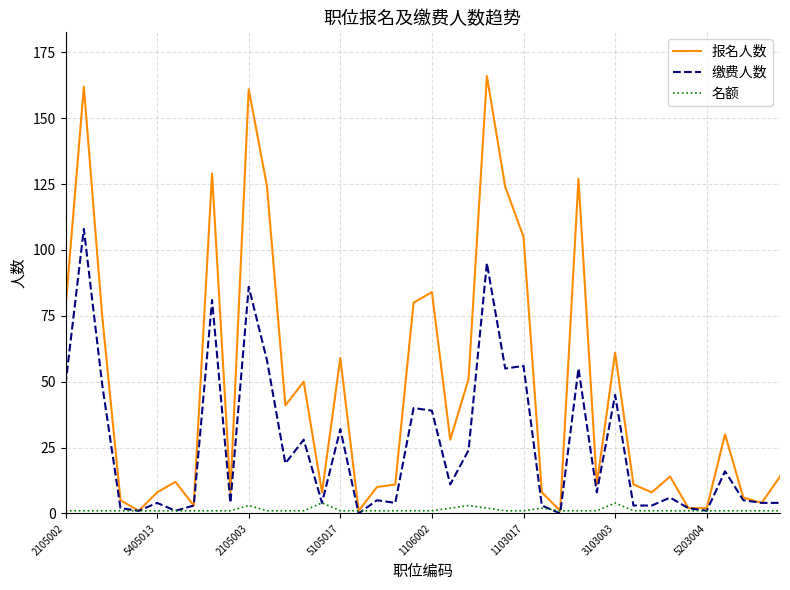

Does the chart have visible grid lines?

Yes